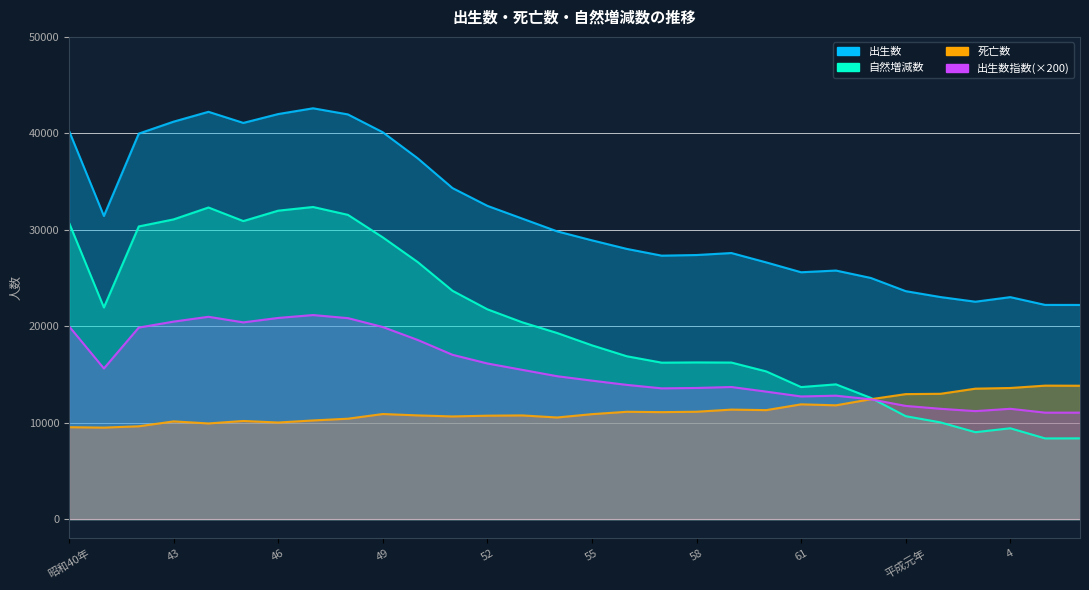

How many data points does each series have?

30